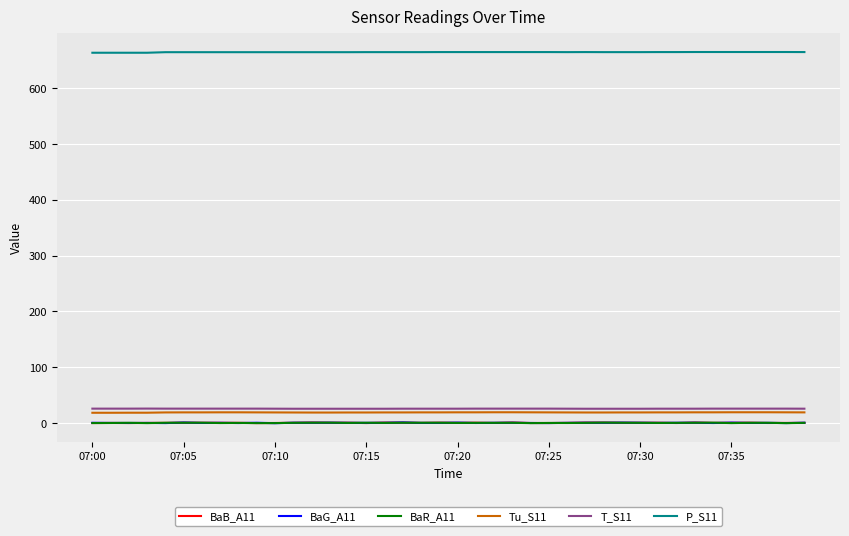

True or false: BaB_A11 and Tu_S11 intersect in this chart.

False